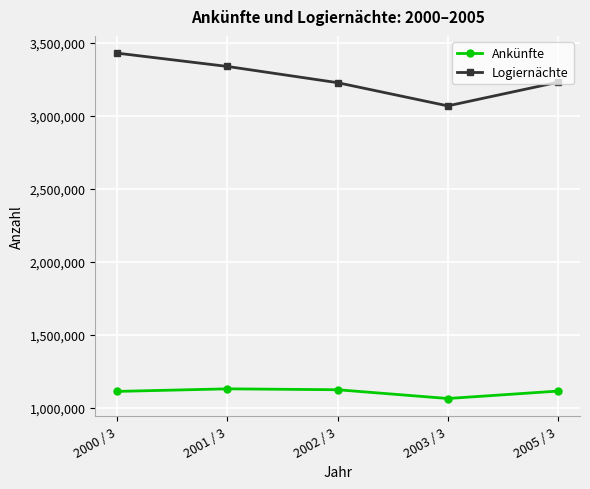

True or false: Ankünfte has more than 2 interior local peaks.

False